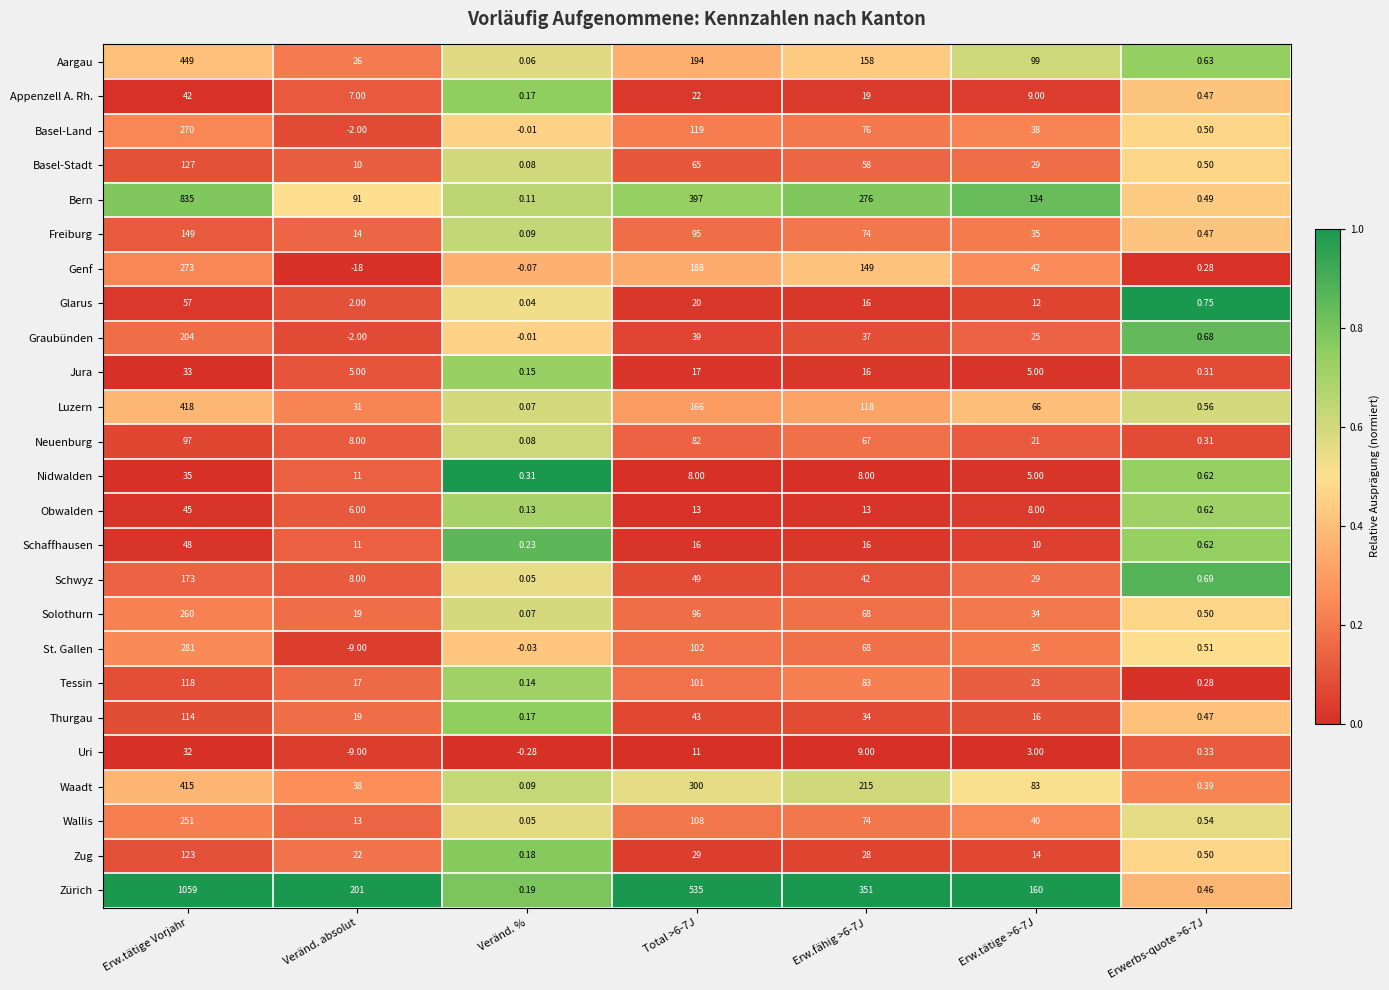

What is the spread (max minus min) of values at Total >6-7J?

527.0